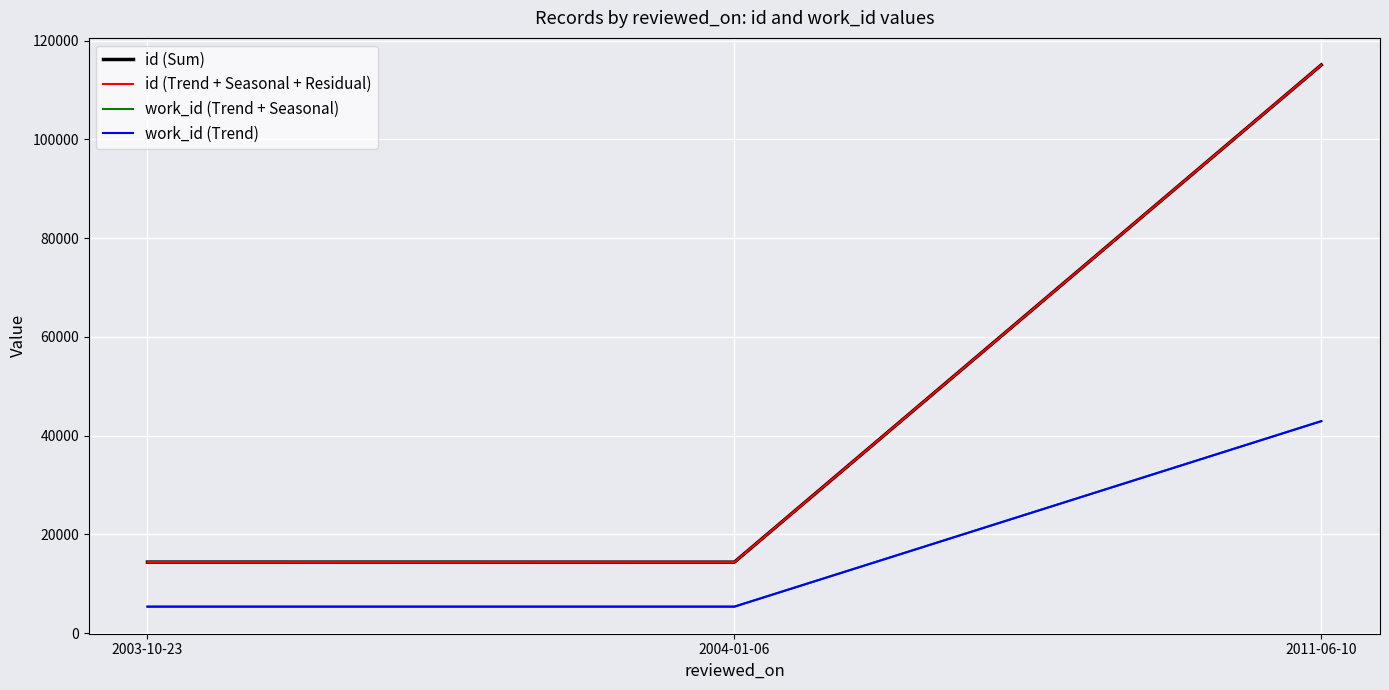

Does the chart have visible grid lines?

Yes